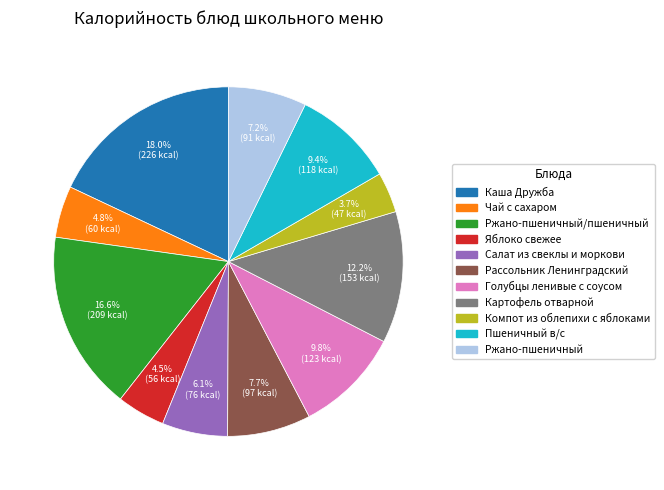

To the nearest percent, what percentage of the pie is Каша Дружба?

18%